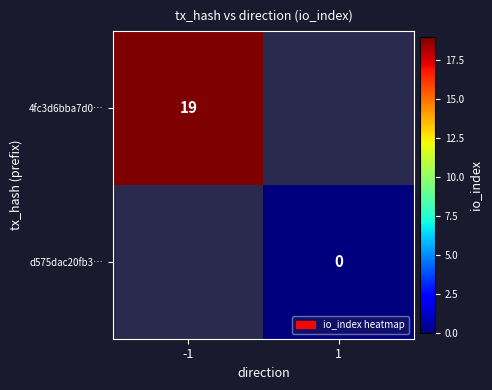

Is the value of 4fc3d6bba7d0… at -1 greater than the value of d575dac20fb3… at 1?

Yes